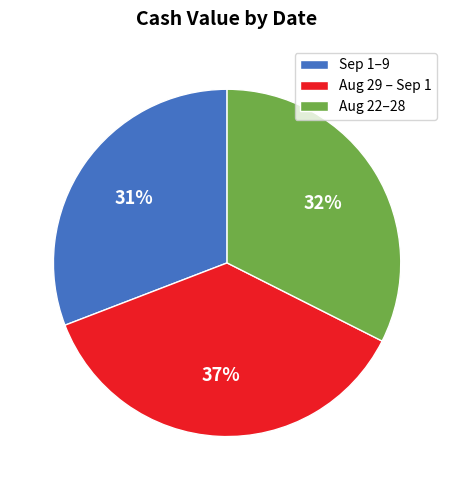

True or false: Sep 1–9 accounts for 31% of the total.

True